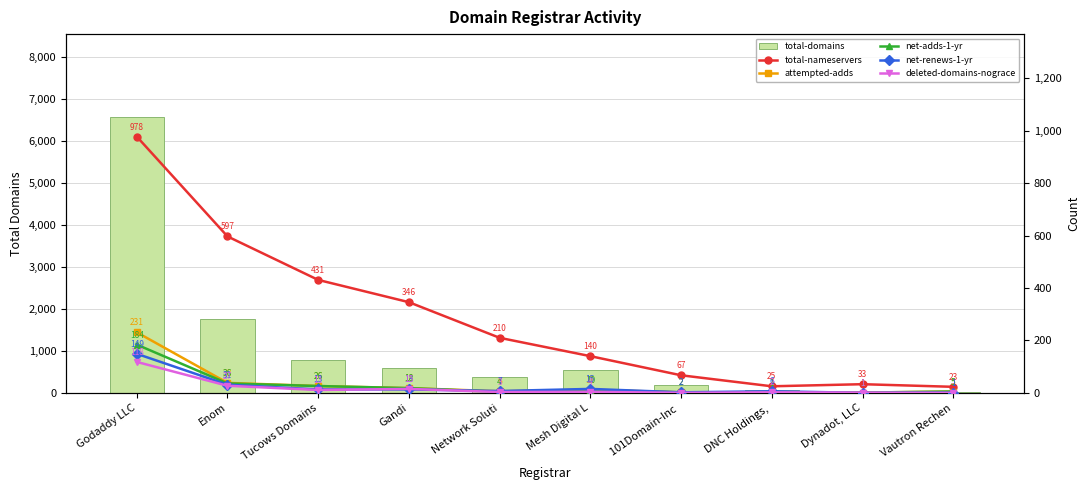

At which label does attempted-adds first exceed 12?

Godaddy LLC